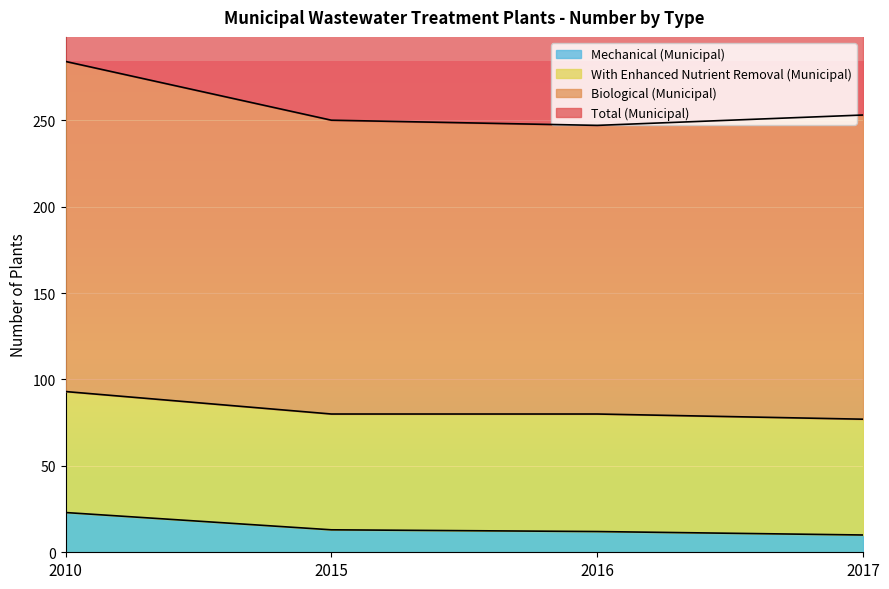

Is it true that Mechanical (Municipal) equals 22 at 2015?

False